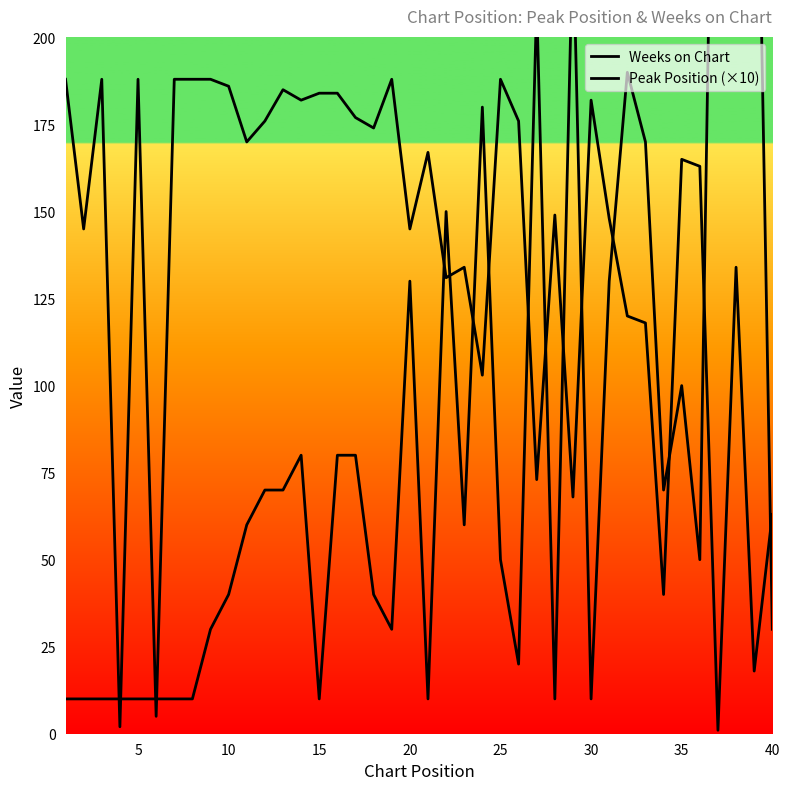

What is the smallest value displayed?

1